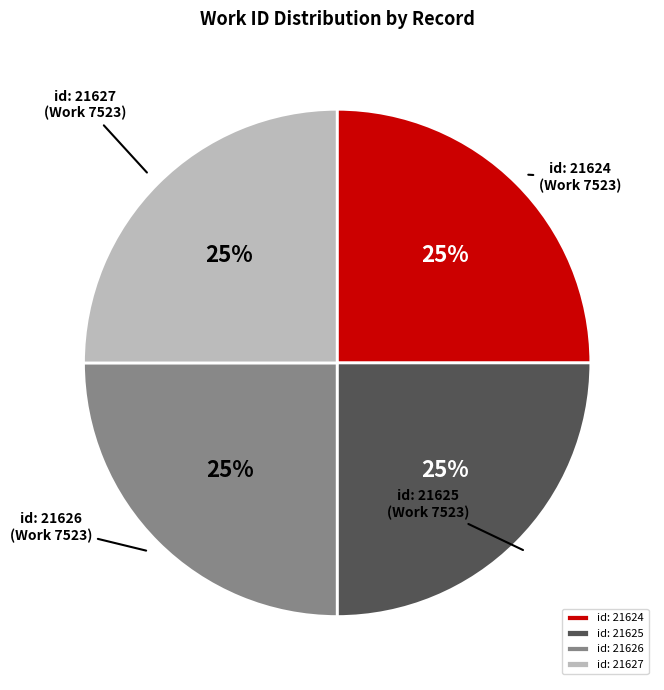

What percentage is the id: 21625 slice, to the nearest percent?

25%